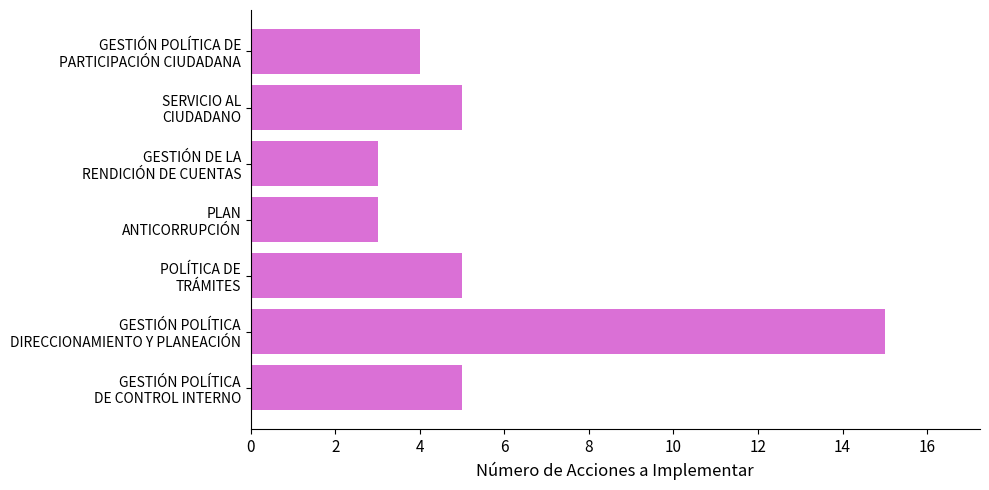

What is the minimum value shown in the chart?

3